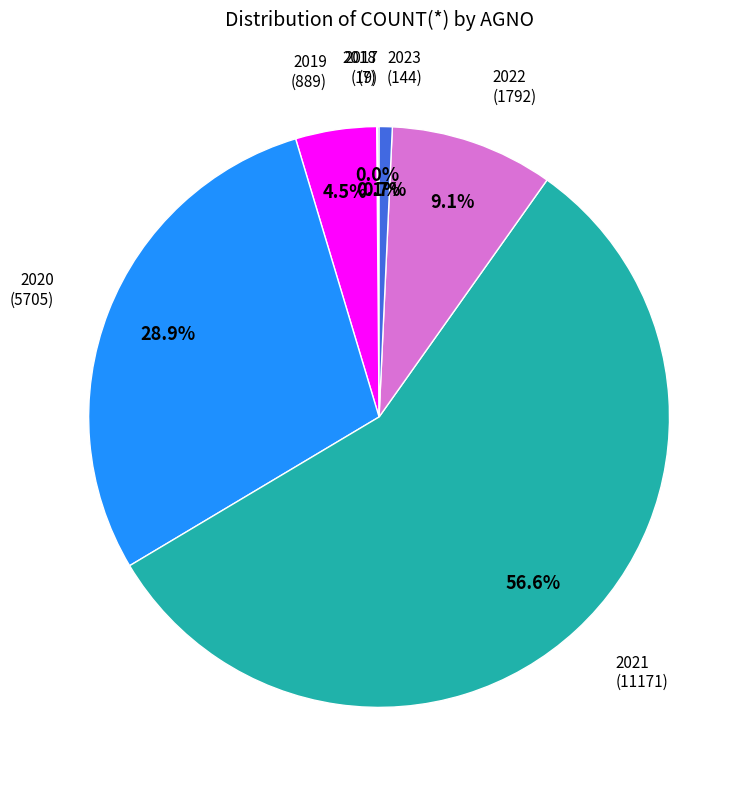

Does any single category account for the majority?

Yes